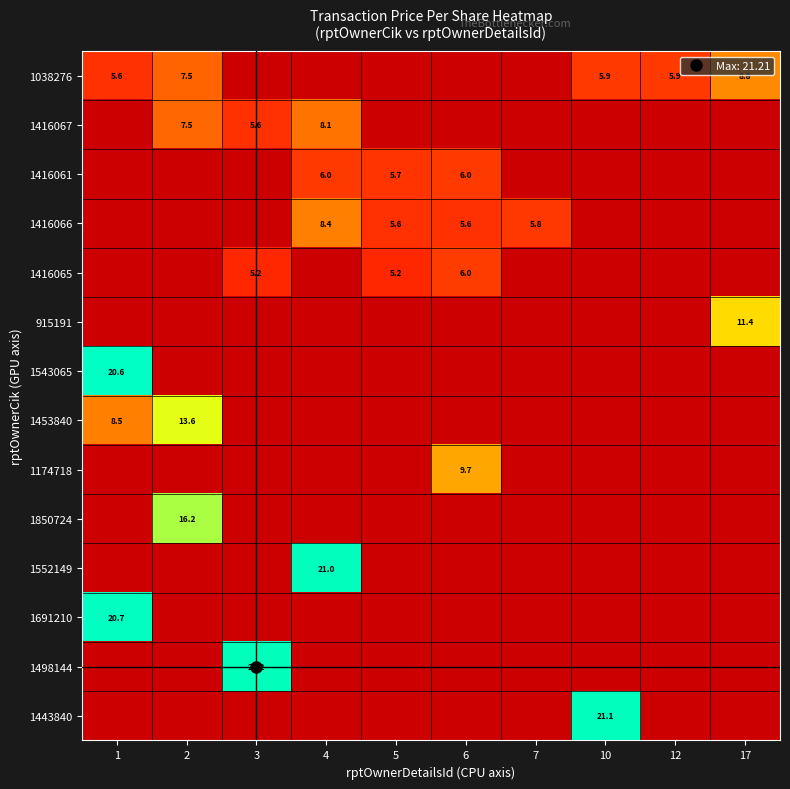

What is the sum of the 1416061 values at 5 and 17?

5.7